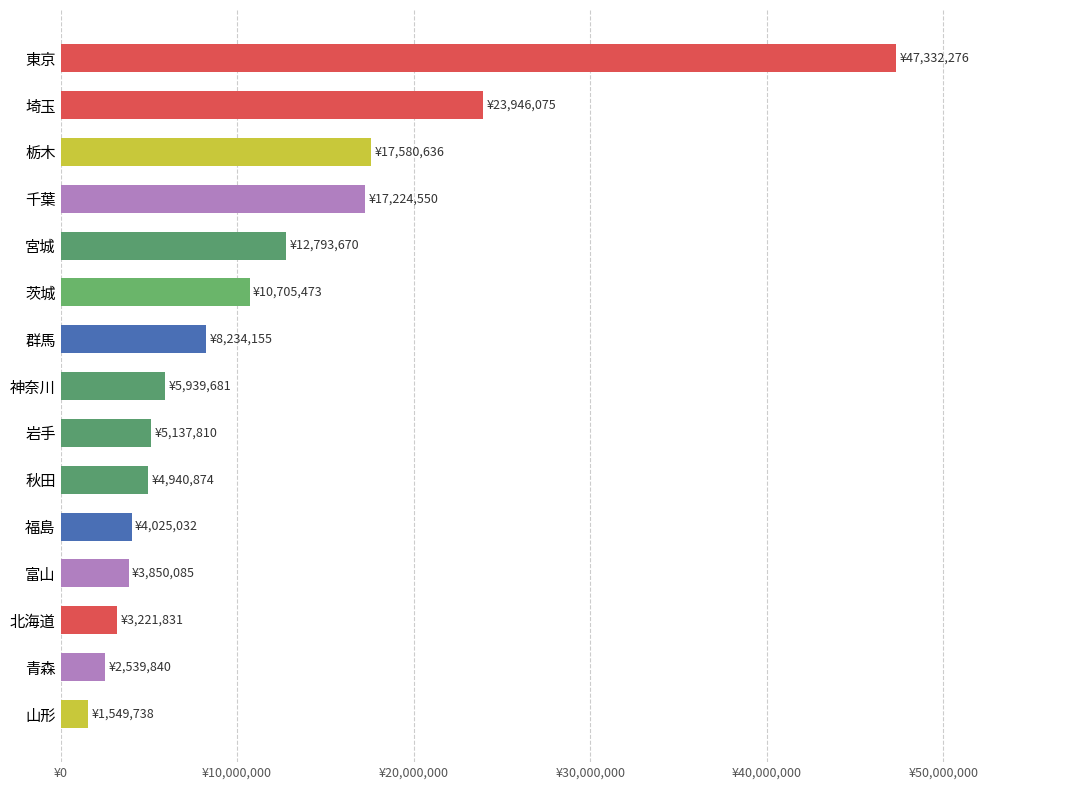

Rank the categories by value from lowest to highest.

山形, 青森, 北海道, 富山, 福島, 秋田, 岩手, 神奈川, 群馬, 茨城, 宮城, 千葉, 栃木, 埼玉, 東京